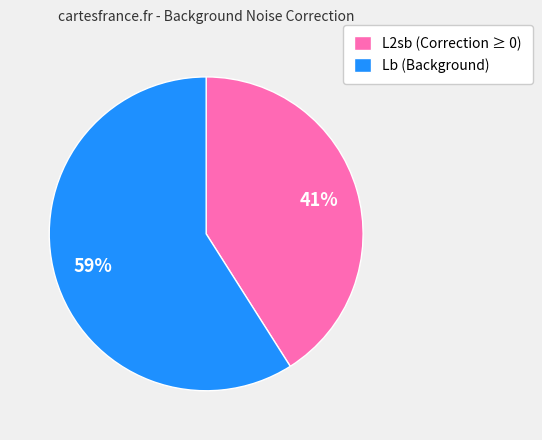

To the nearest percent, what is the average slice percentage?

50%